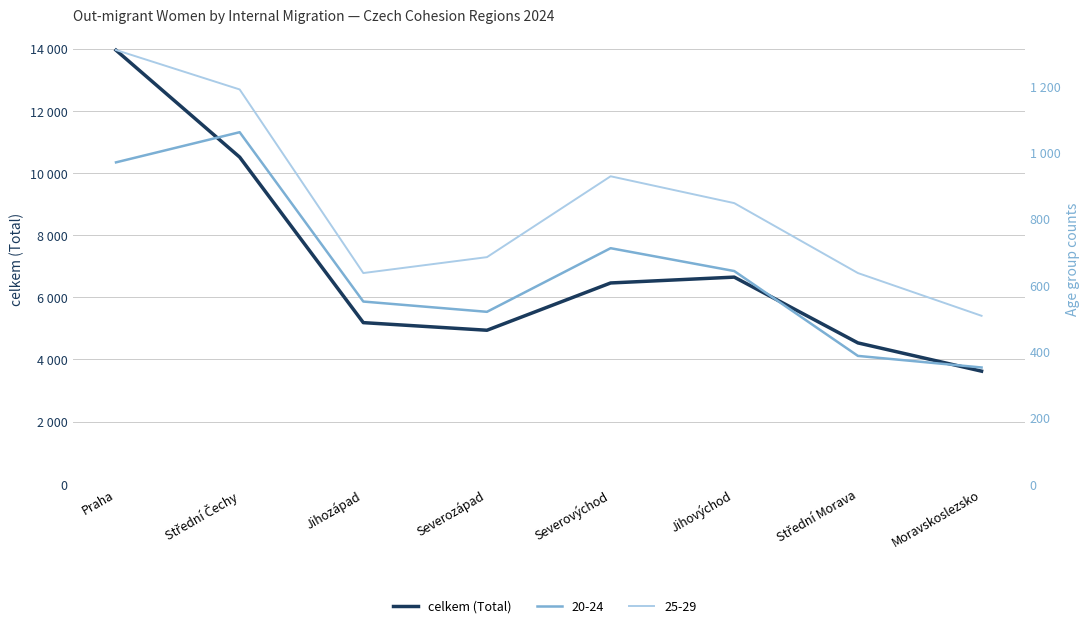

Which has a higher value, Moravskoslezsko or Střední Morava?

Střední Morava